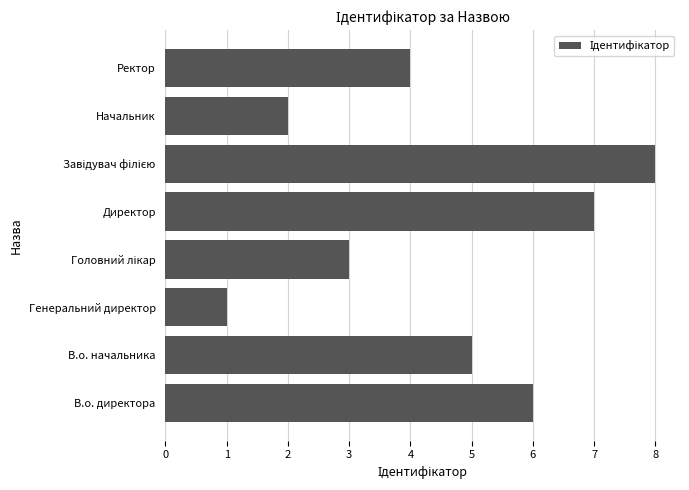

True or false: the data shows 6 at В.о. директора.

True